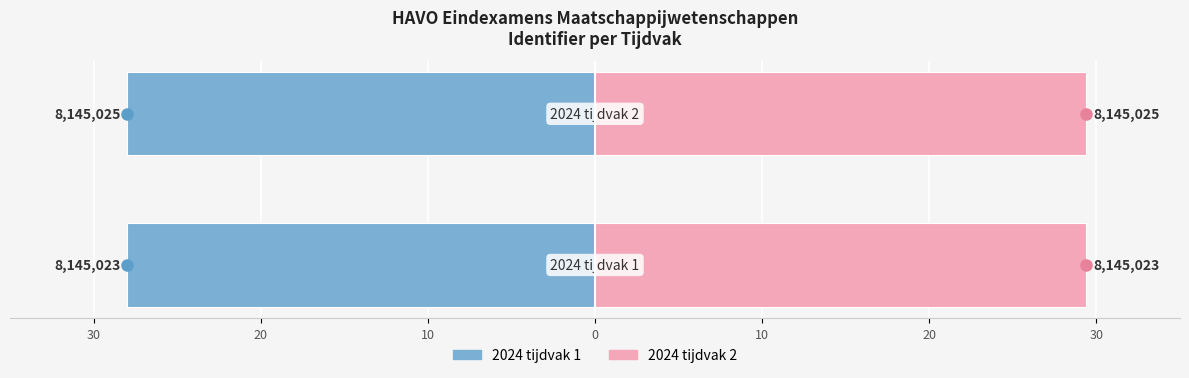

What is the total value across all series at 30?

1.4